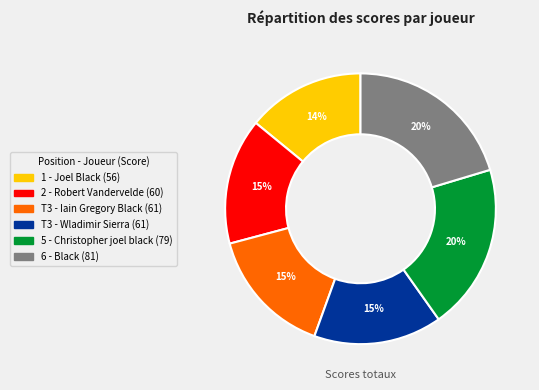

Is there any slice that represents more than half of the pie?

No